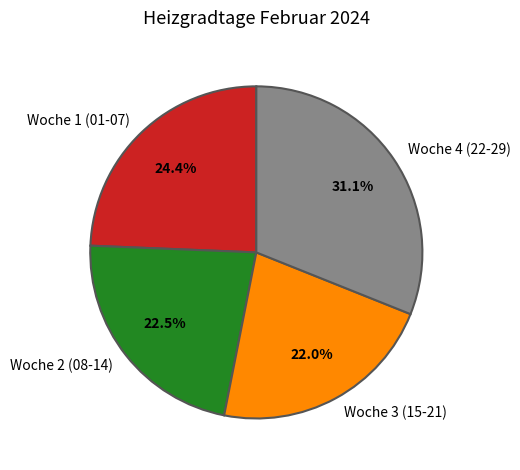

Approximately how many times larger is the value at Woche 2 (08-14) compared to Woche 3 (15-21)?

1.0